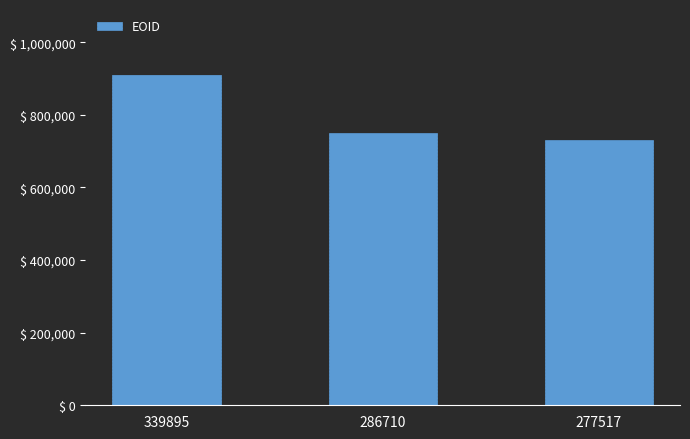

What is the difference between the values at 339895 and 286710?

158629